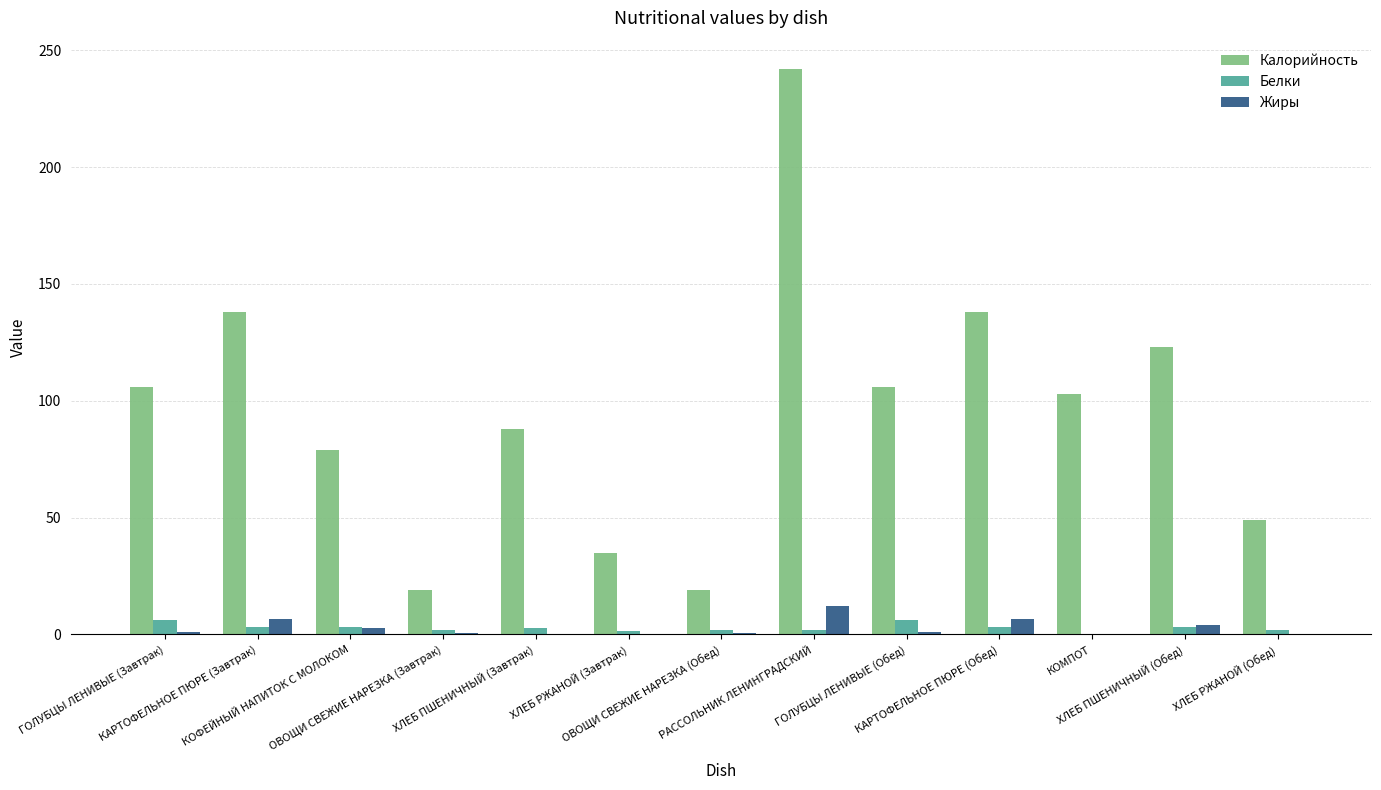

Is it true that Жиры equals 4.0 at ХЛЕБ ПШЕНИЧНЫЙ (Обед)?

True